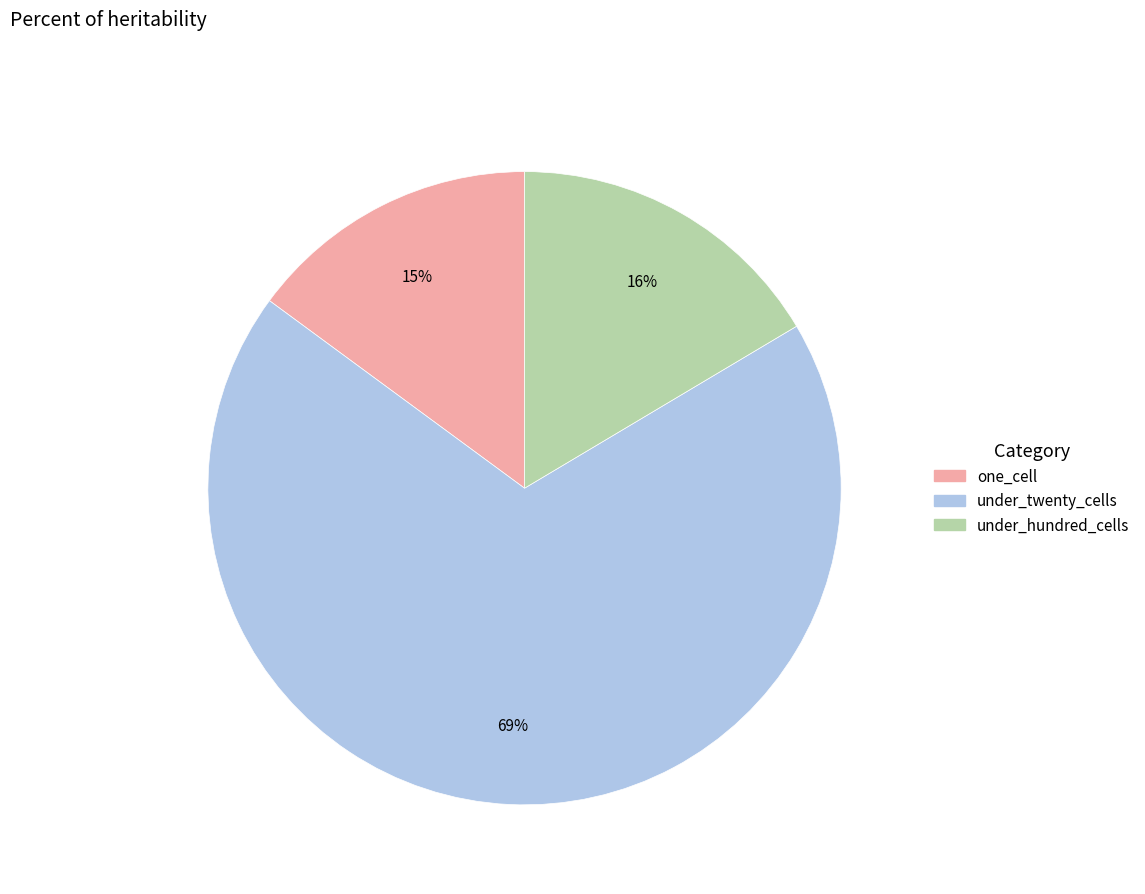

To the nearest percent, what is the difference between the largest and smallest slice percentages?

54%